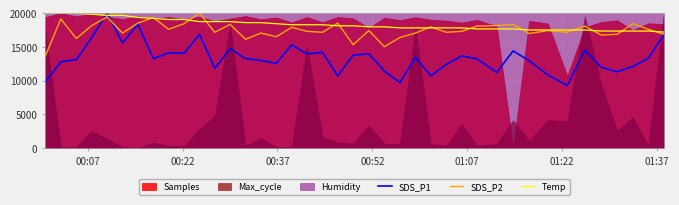

After their last crossing, which series has the higher values: SDS_P2 or Temp?

Temp